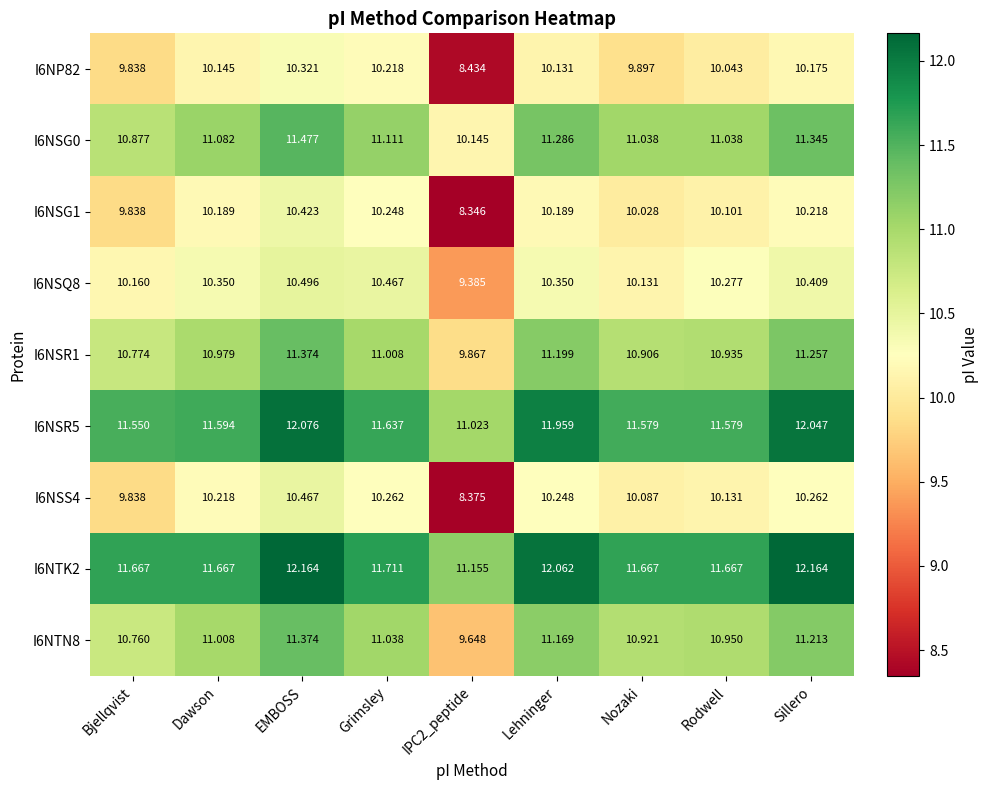

What is the maximum value shown in the chart?

12.2